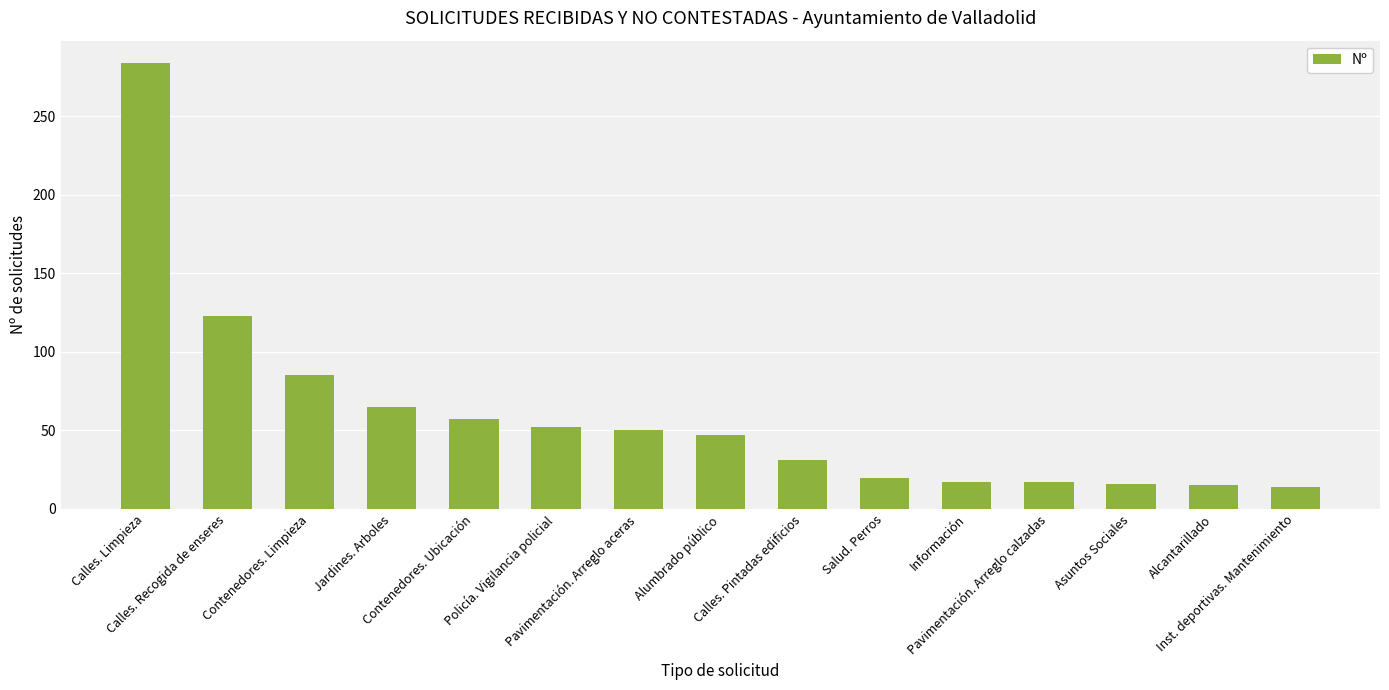

What is the change in value from Calles. Limpieza to Calles. Pintadas edificios?

-253